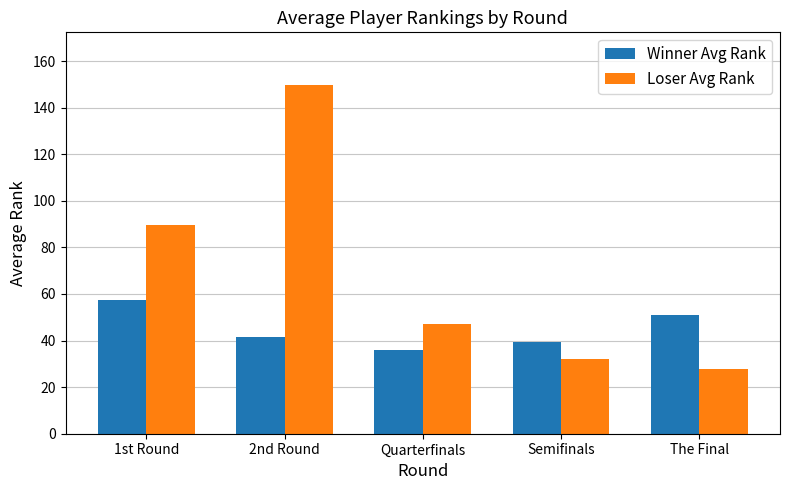

The value of Winner Avg Rank at Semifinals is 51.6. True or false?

False